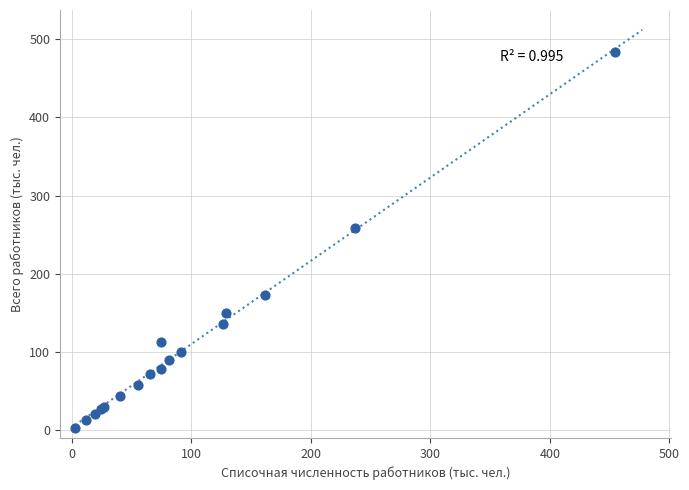

What Y value in the scatter plot is closest to 243?

258.6